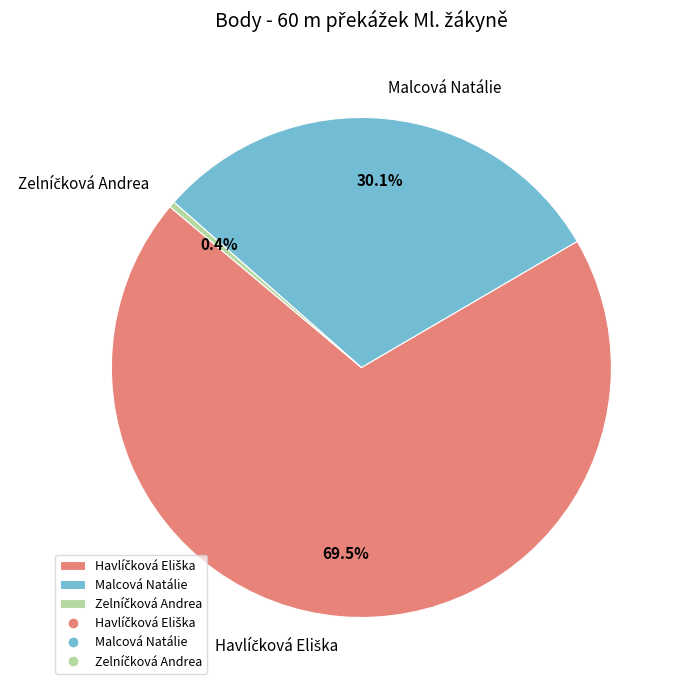

How much of the chart is everything except Malcová Natálie?

69.9%